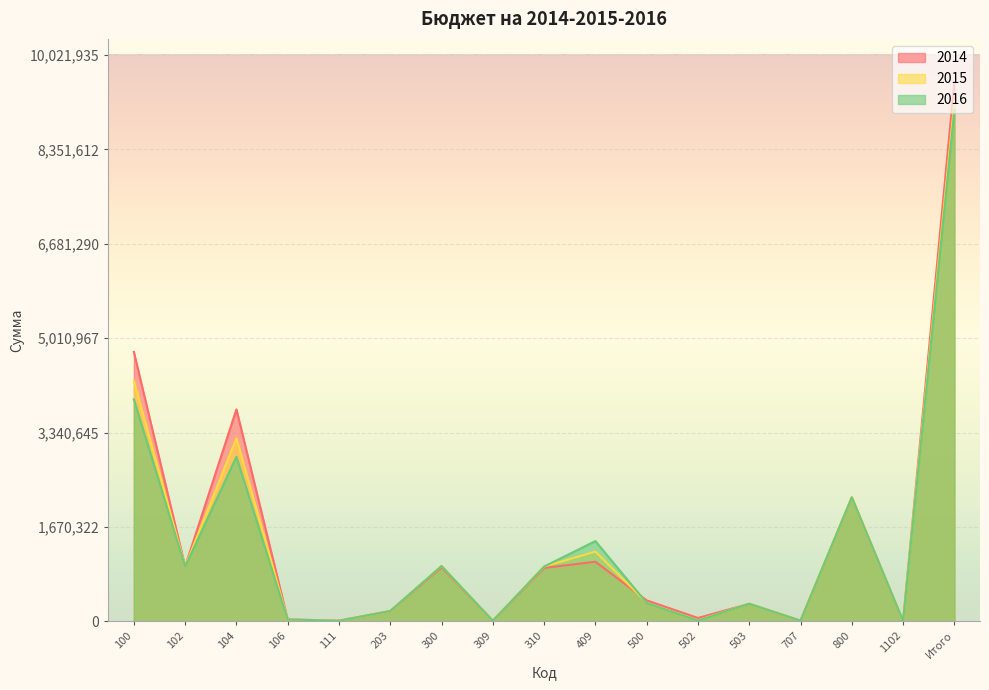

Reading left to right, extract all data points from this chart.

2014: 4768200	971000	3751683	33517	12000	183000	956000	10000	946000	1055100	371000	60000	311000	12000	2194400	5000	9544700
2015: 4259000	971000	3242483	33517	12000	183500	980000	10000	970000	1234800	331000	20000	311000	12000	2194400	5000	9199700
2016: 3929600	971000	2913083	33517	12000	183500	980000	10000	970000	1421000	326000	15000	311000	12000	2194400	5000	9051500